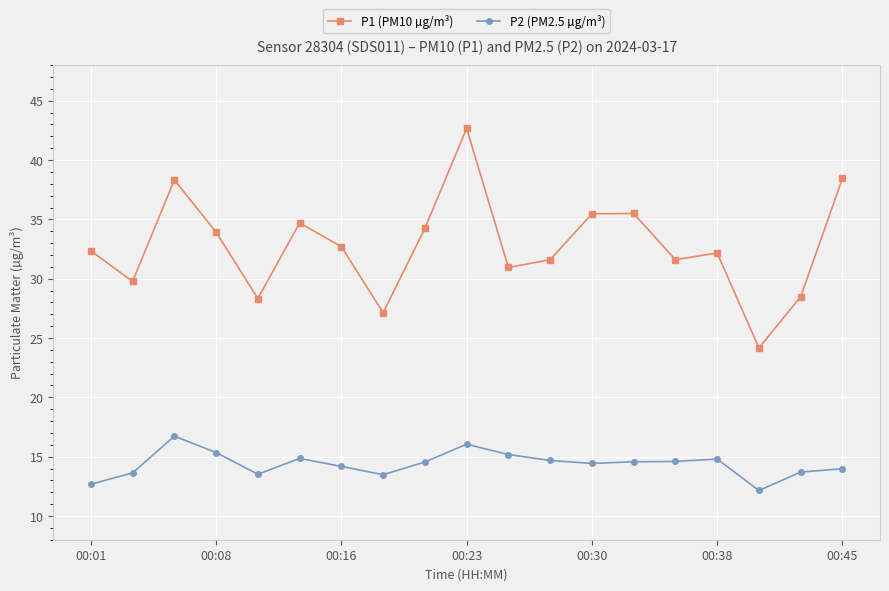

True or false: P1 (PM10 µg/m³) has more than 2 interior local peaks.

True